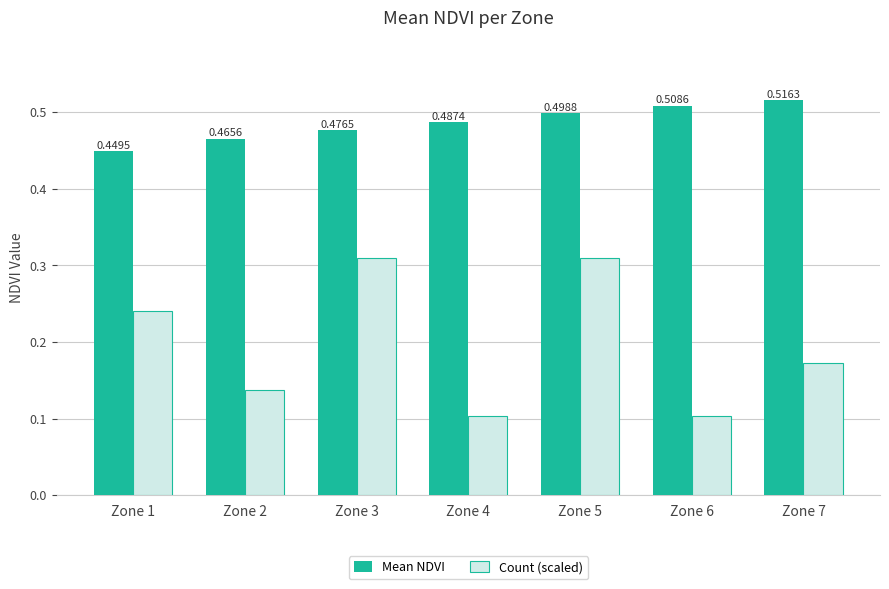

What is the total value across all series at Zone 1?

0.7